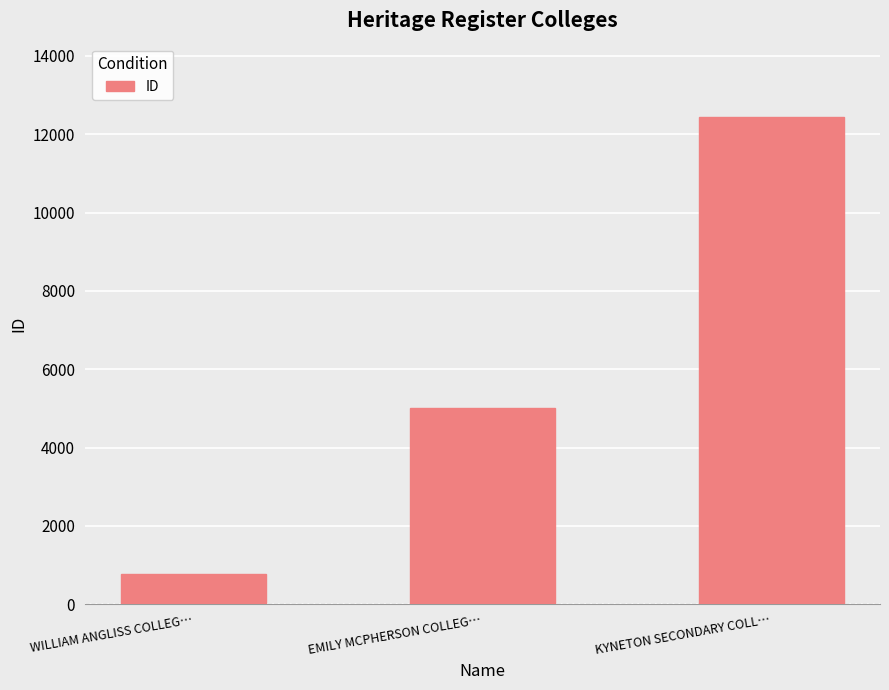

List the labels in order of value, smallest first.

WILLIAM ANGLISS COLLEG…, EMILY MCPHERSON COLLEG…, KYNETON SECONDARY COLL…